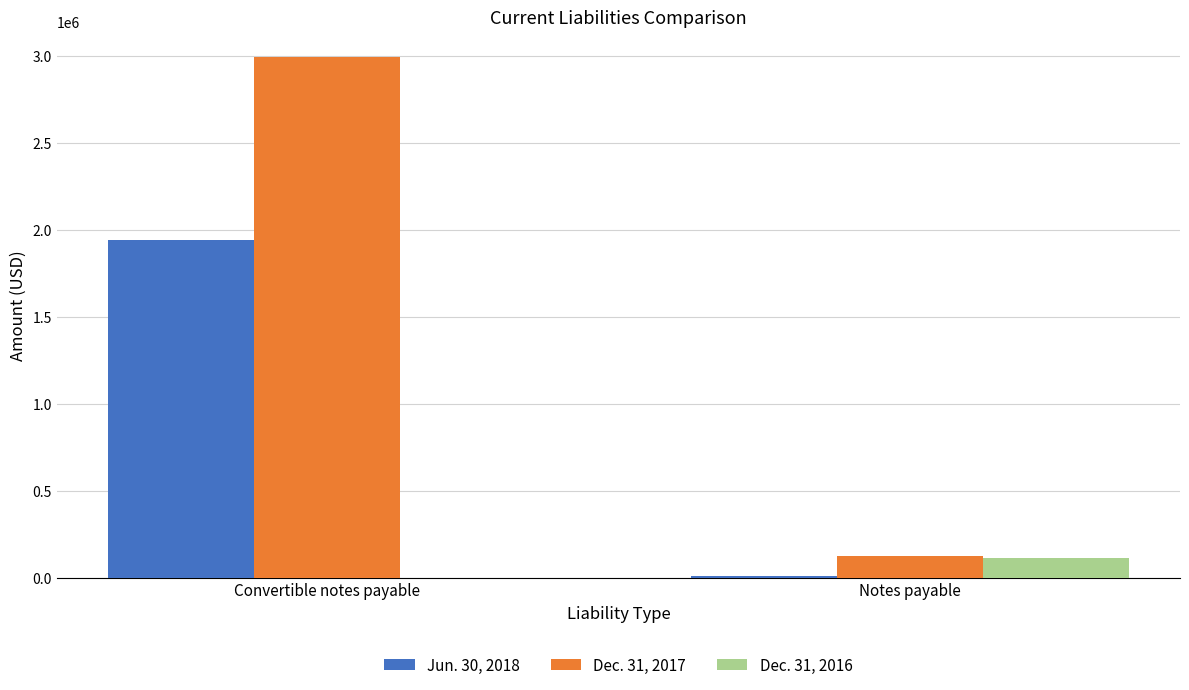

Is the value of Jun. 30, 2018 at Convertible notes payable greater than the value of Dec. 31, 2016 at Notes payable?

Yes